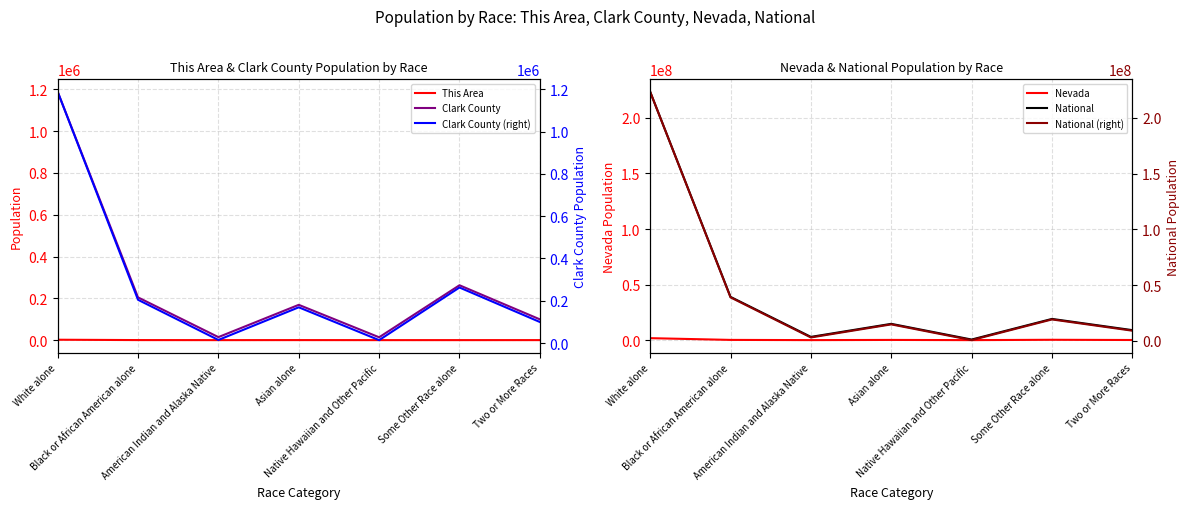

Is it true that Clark County equals 49560 at Asian alone?

False